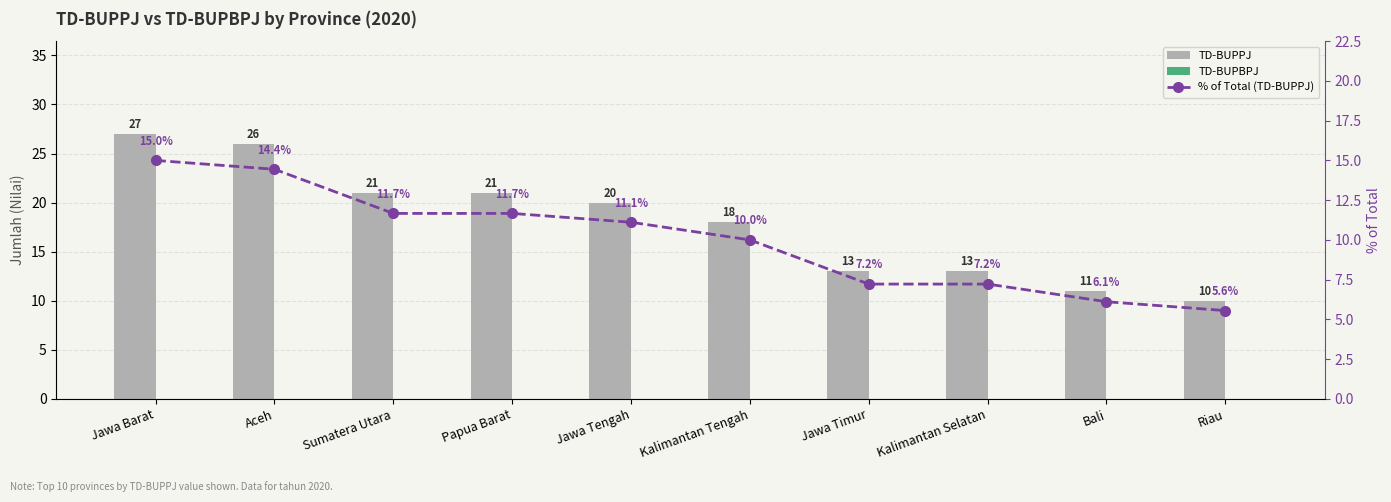

What position from the right is Kalimantan Tengah?

5